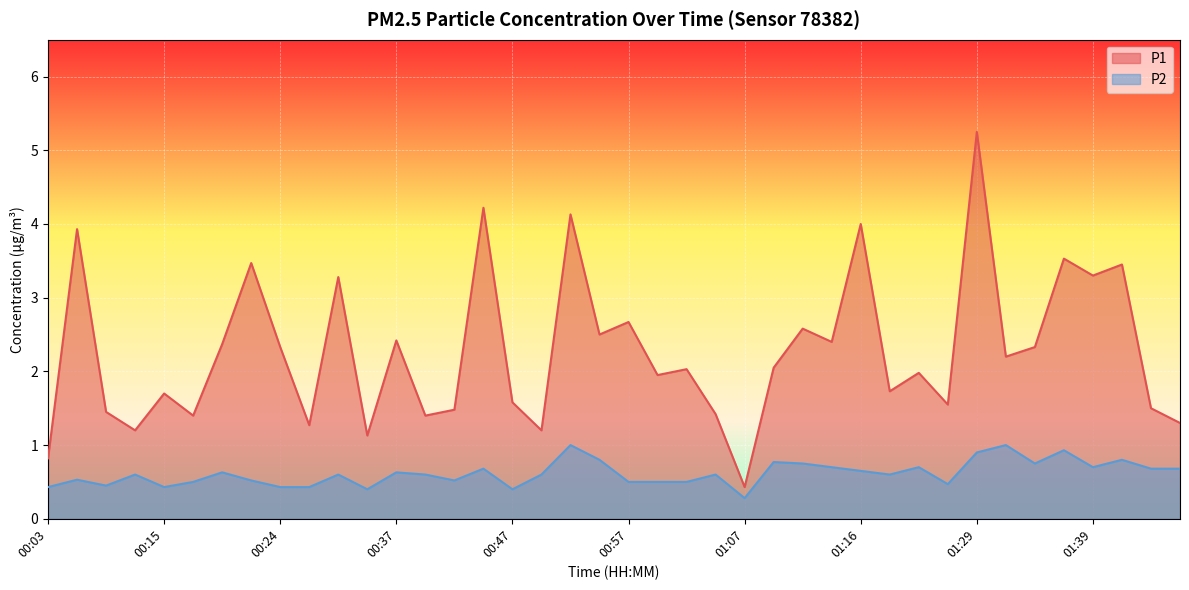

List the labels in order of P2 value, smallest first.

01:07, 00:34, 00:47, 00:03, 00:15, 00:24, 00:27, 00:07, 01:27, 00:17, 00:57, 00:59, 01:01, 00:22, 00:41, 00:05, 00:10, 00:29, 00:39, 00:49, 01:04, 01:19, 00:20, 00:37, 01:16, 00:44, 01:46, 01:49, 01:14, 01:24, 01:39, 01:11, 01:34, 01:09, 00:54, 01:44, 01:29, 01:36, 00:52, 01:31